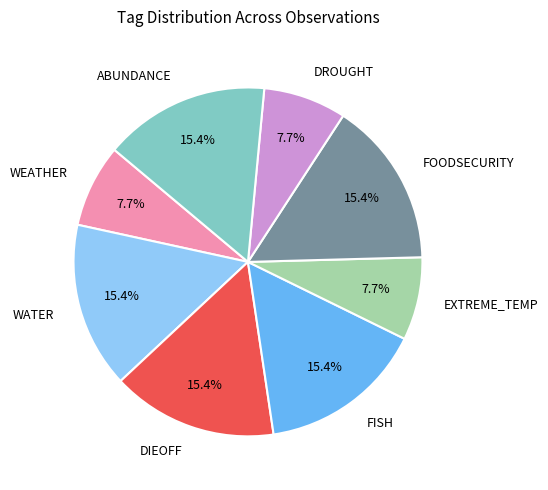

Is it true that DIEOFF is 15% of the pie?

True